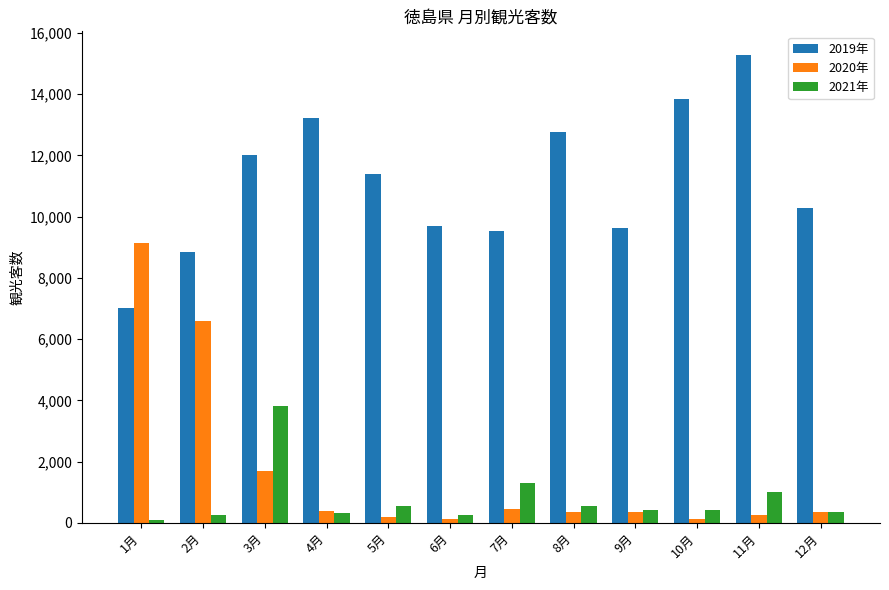

True or false: 2019年 has a value of 6373 at 4月.

False